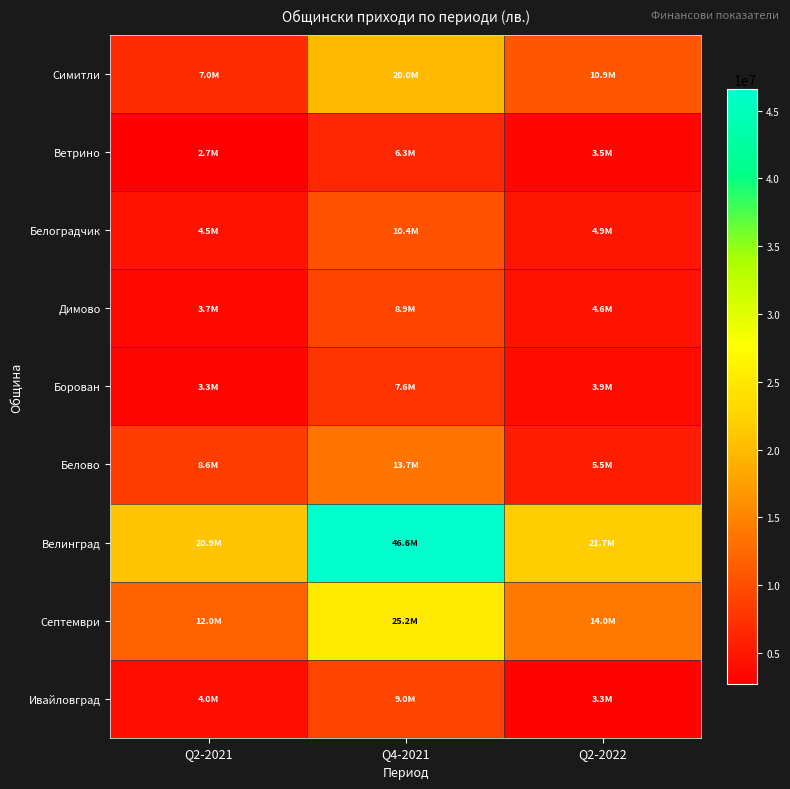

Reading left to right, transcribe all the data shown in this chart.

Симитли: Q2-2021=7025618	Q4-2021=20002288	Q2-2022=10882048
Ветрино: Q2-2021=2745602	Q4-2021=6347124	Q2-2022=3478637
Белоградчик: Q2-2021=4495689	Q4-2021=10419854	Q2-2022=4879344
Димово: Q2-2021=3650938	Q4-2021=8940445	Q2-2022=4558754
Борован: Q2-2021=3292533	Q4-2021=7552591	Q2-2022=3896169
Белово: Q2-2021=8566557	Q4-2021=13673685	Q2-2022=5498294
Велинград: Q2-2021=20918994	Q4-2021=46587176	Q2-2022=21742154
Септември: Q2-2021=11950875	Q4-2021=25204679	Q2-2022=14012736
Ивайловград: Q2-2021=3987226	Q4-2021=8965353	Q2-2022=3254498